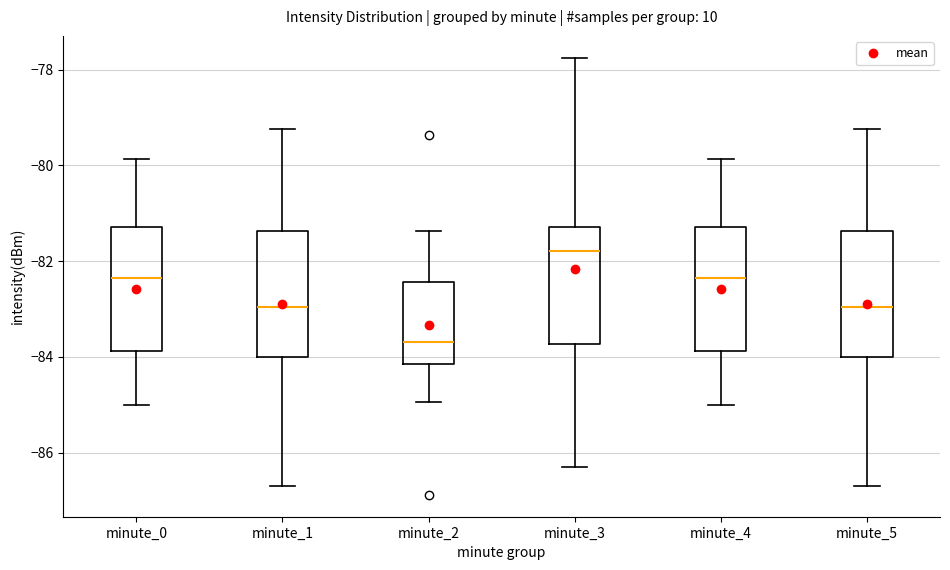

Reading left to right, transcribe this box plot: for each box, give where its median line is, the range the box spans, and where its two whiskers end, as read against the y-axis. The values are not printed on the chart, so give them approximately, as read against the axis.

minute_0: median -82.4, box -83.8 to -81.2, whiskers -85.0 to -79.8
minute_1: median -83.0, box -84.0 to -81.4, whiskers -86.6 to -79.2
minute_2: median -83.6, box -84.2 to -82.4, whiskers -85.0 to -81.4
minute_3: median -81.8, box -83.8 to -81.2, whiskers -86.2 to -77.8
minute_4: median -82.4, box -83.8 to -81.2, whiskers -85.0 to -79.8
minute_5: median -83.0, box -84.0 to -81.4, whiskers -86.6 to -79.2